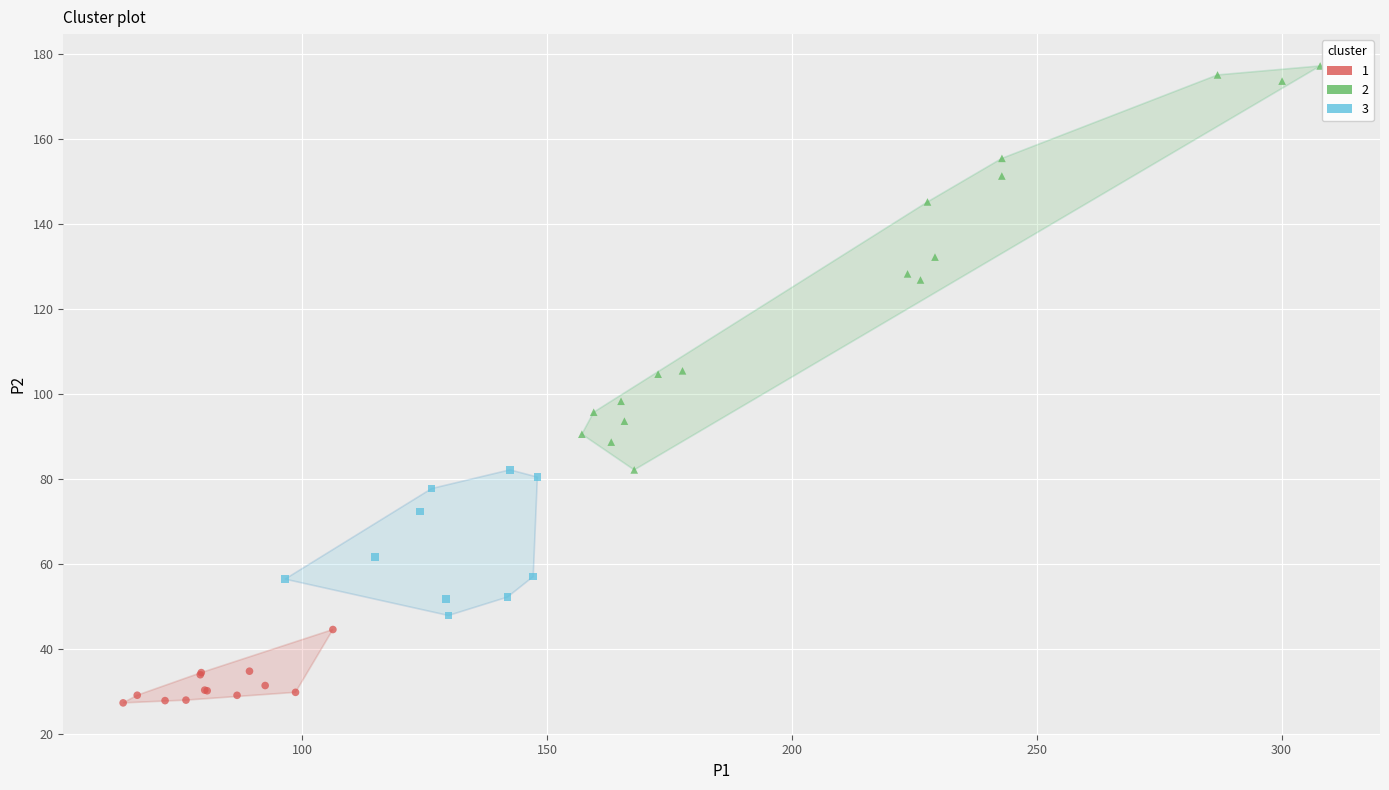

Which series reaches the minimum Y coordinate?

1